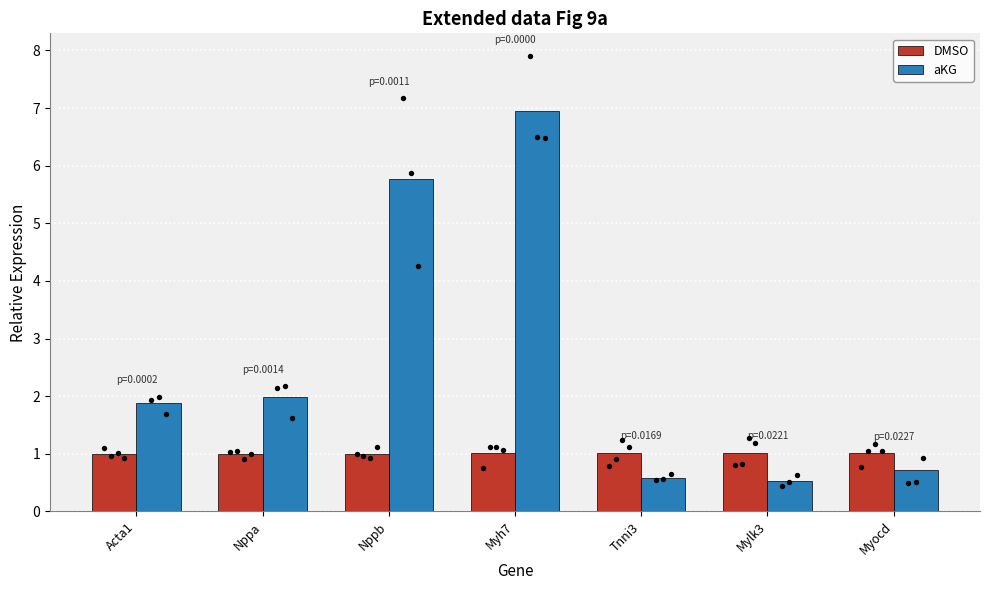

Which series reaches the maximum Y coordinate?

aKG